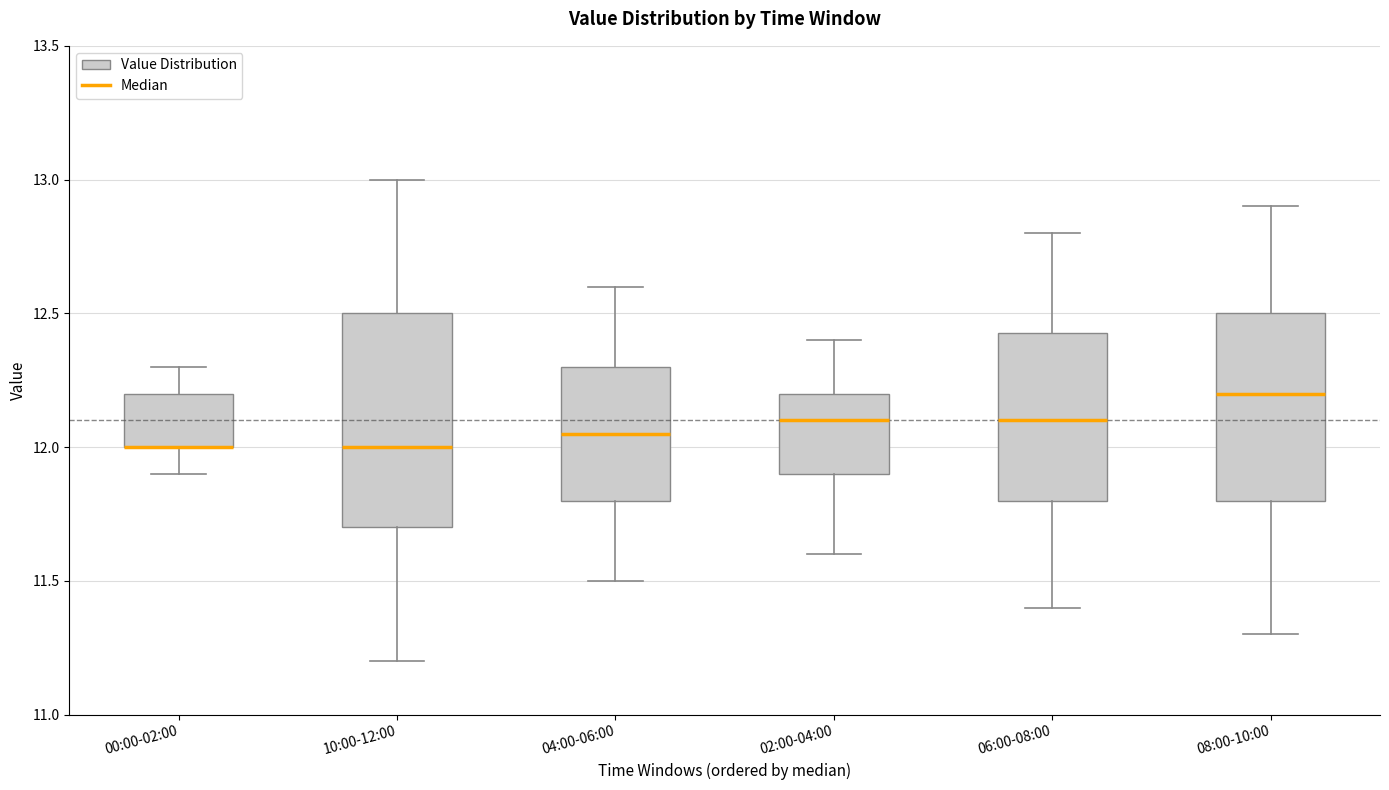

Which box is the tallest, from its lower edge to its upper edge?

10:00-12:00